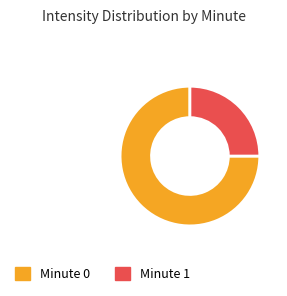

Is the sum of Minute 0 and Minute 1 greater than half?

Yes